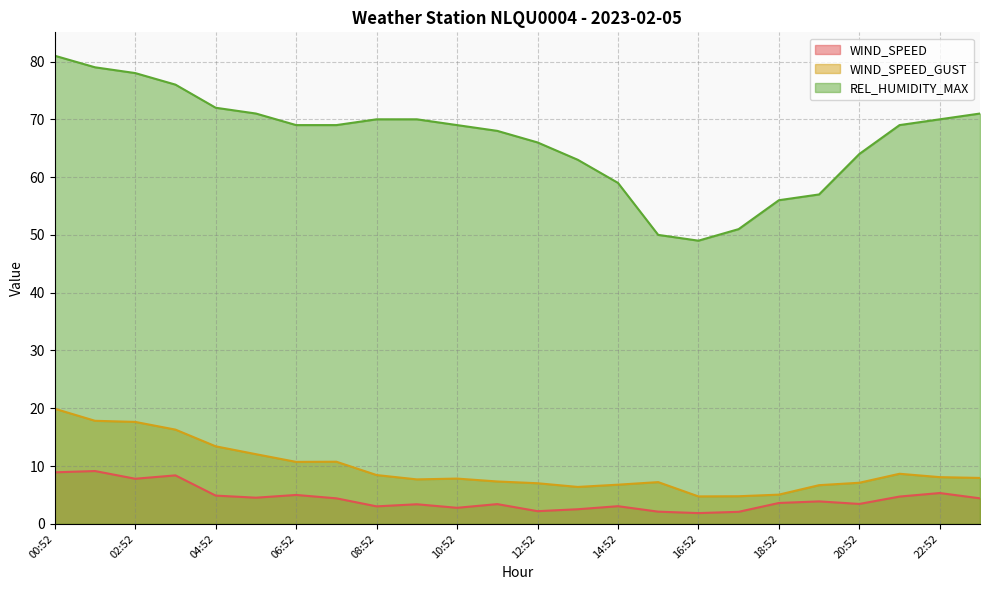

What is the sum of the WIND_SPEED values at 10:52 and 01:52?

11.9